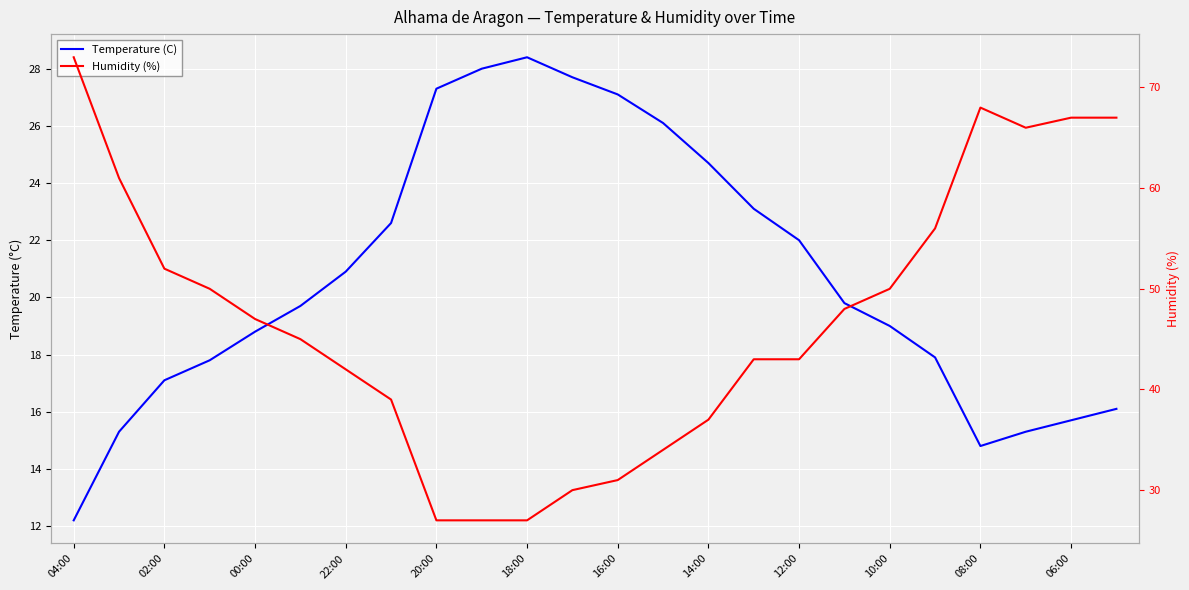

How many lines are shown in the chart?

2